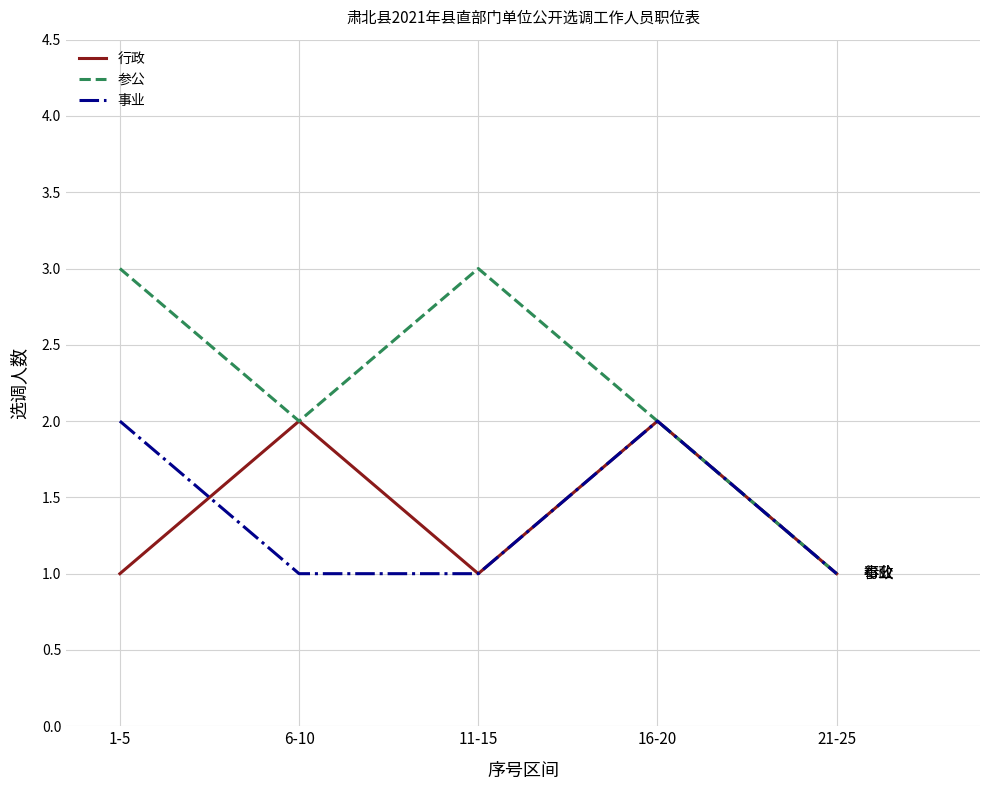

Which series has the largest total across all categories?

参公